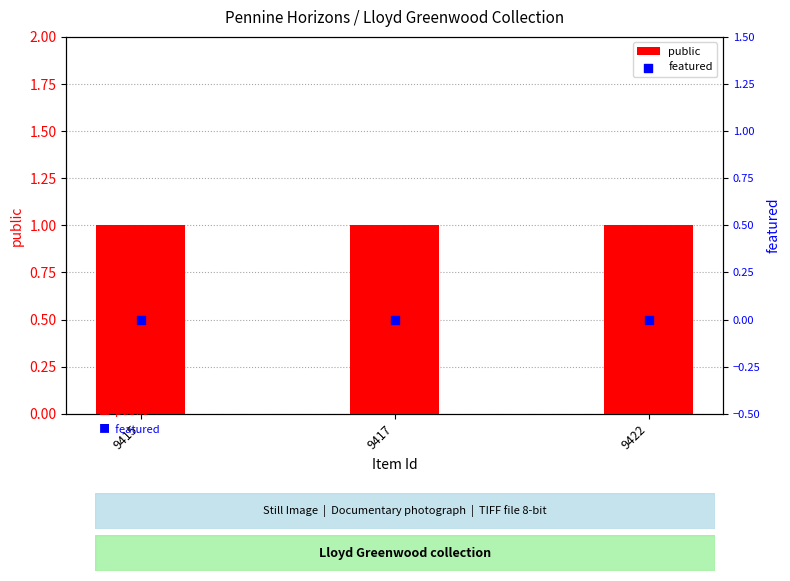

Is the value of featured at 9422 greater than the value of public at 9417?

No